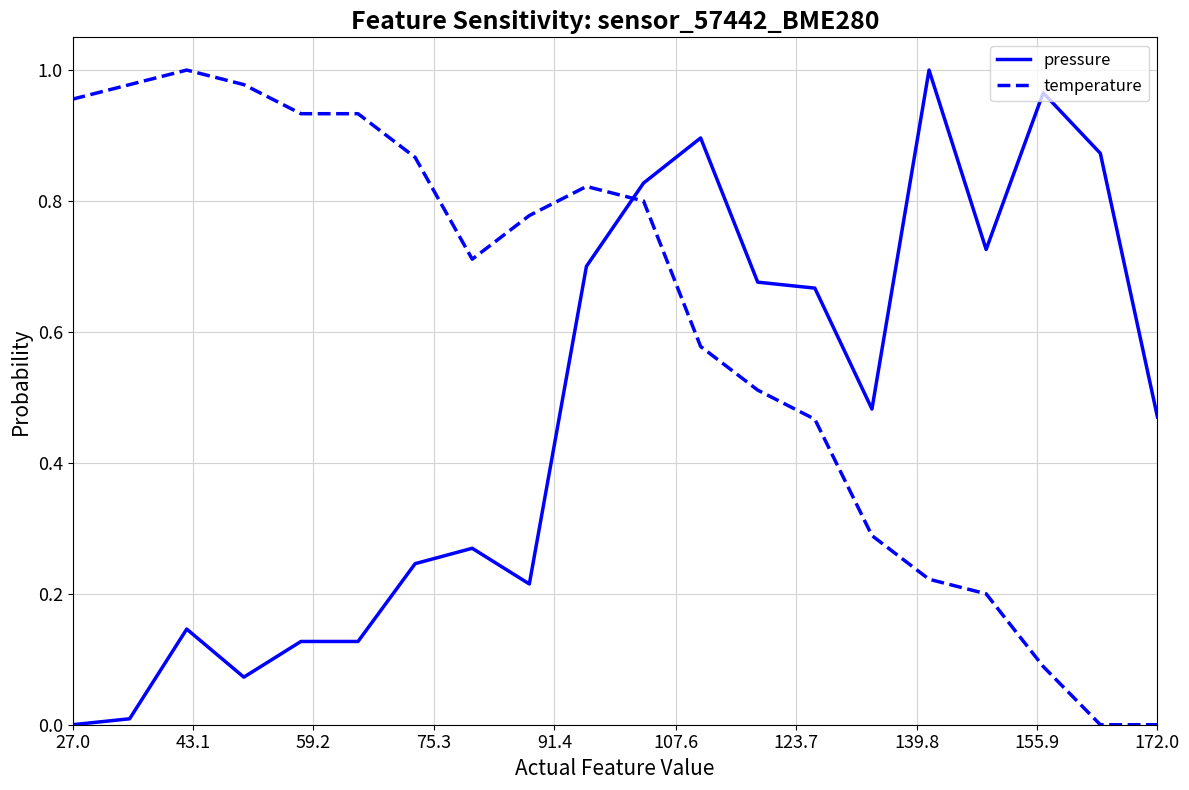

Which series has the largest total across all categories?

temperature